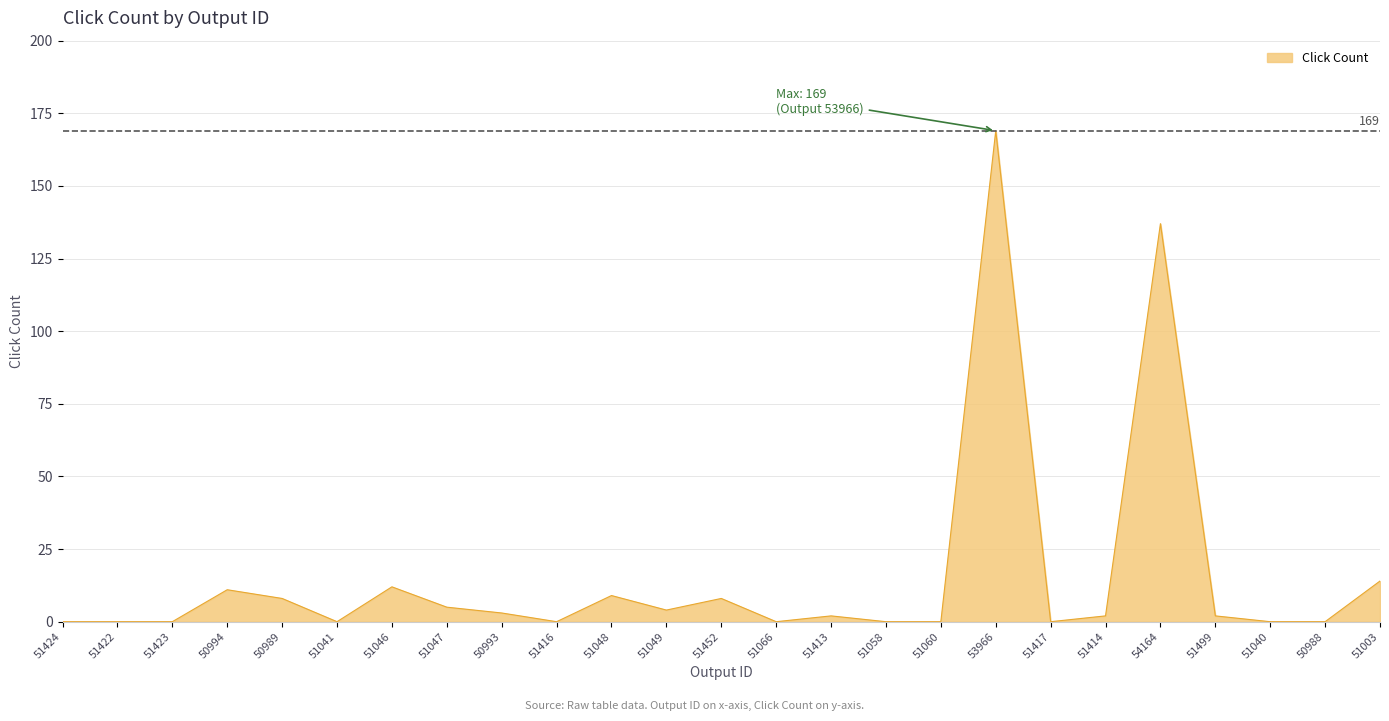

Approximately how many times larger is the value at 51046 compared to 51452?

1.5